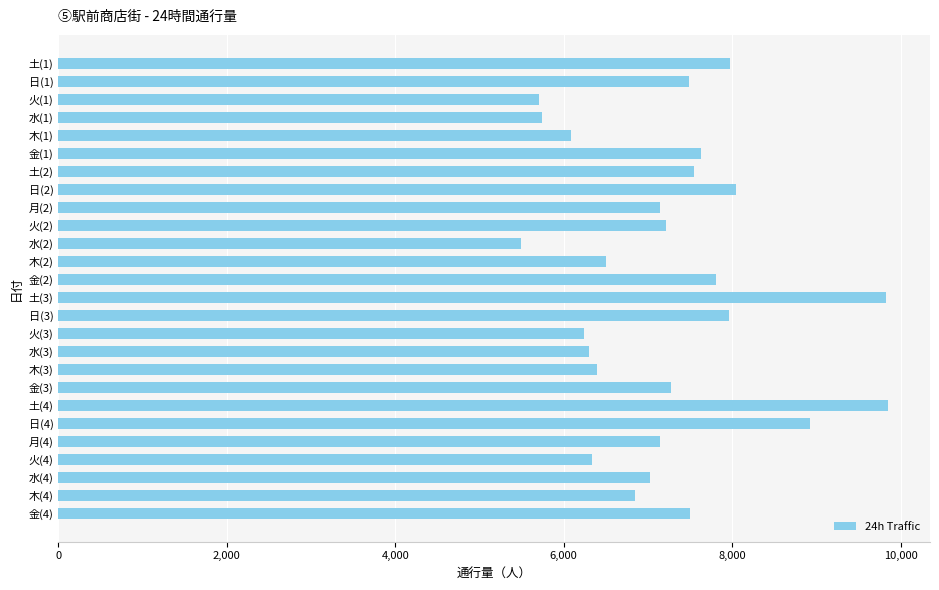

How many data points are less than 7215?

13